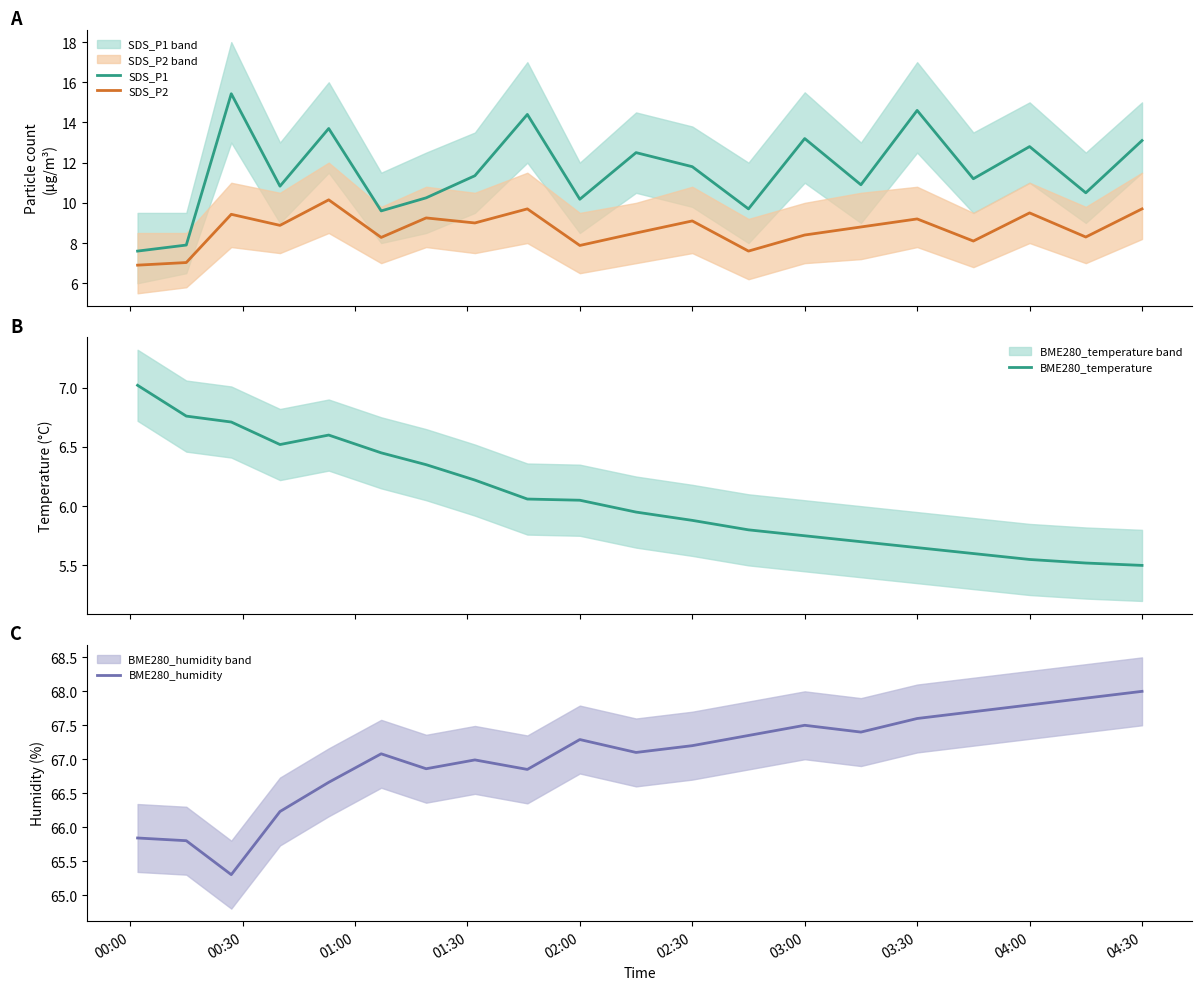

True or false: SDS_P1 and SDS_P2 cross at least once.

False